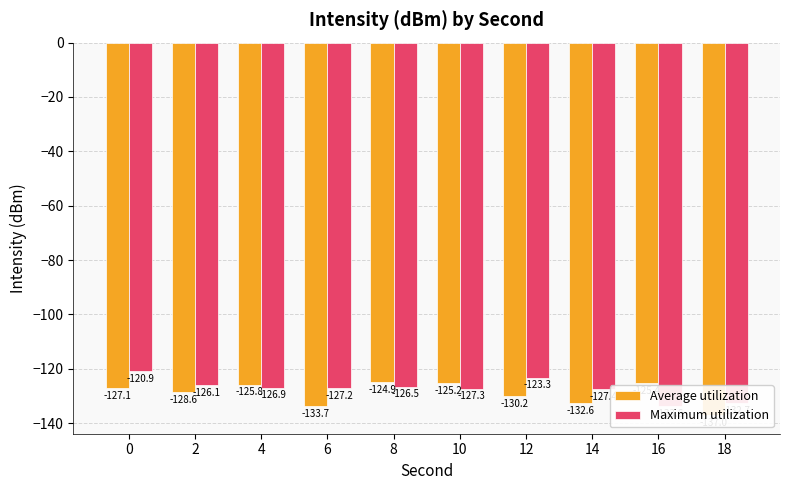

What is the value of the Maximum utilization bar at the 10th from the left?

-132.7